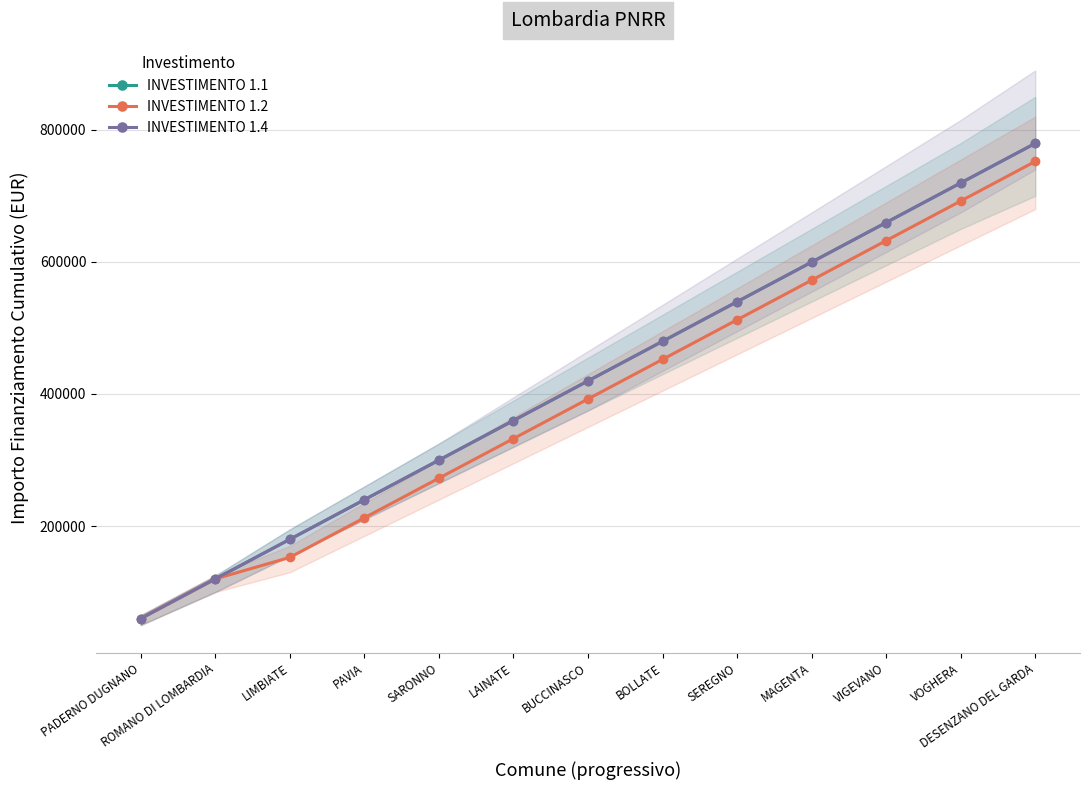

Which series has the largest total across all categories?

INVESTIMENTO 1.1